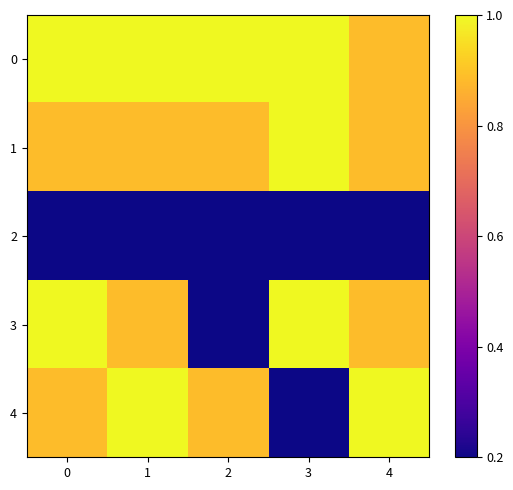

What is the greatest value displayed?

-190